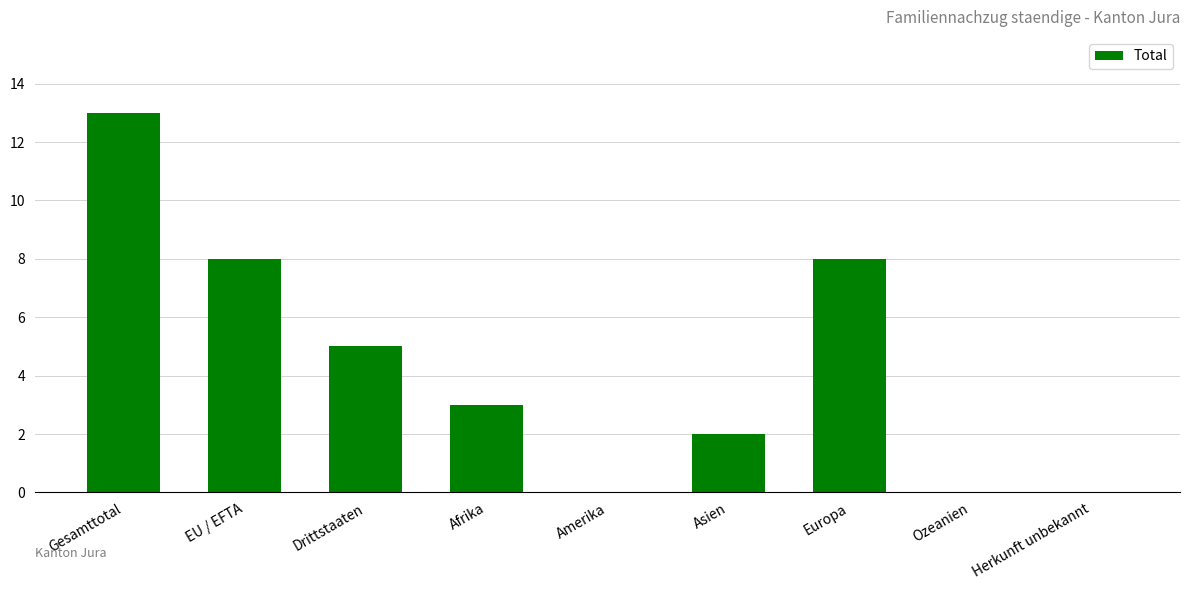

What is the sum of the values at Afrika and Herkunft unbekannt?

3